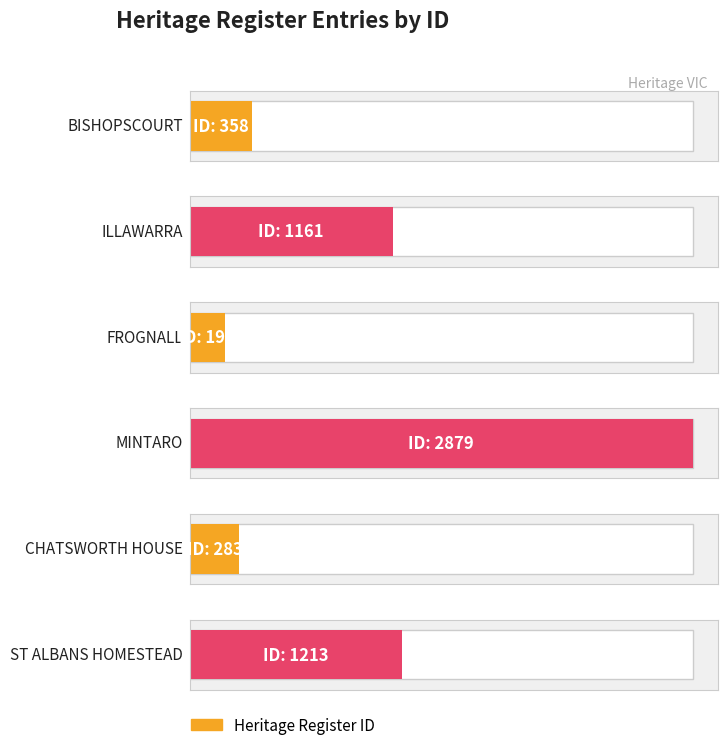

How many bars are there in total?

6